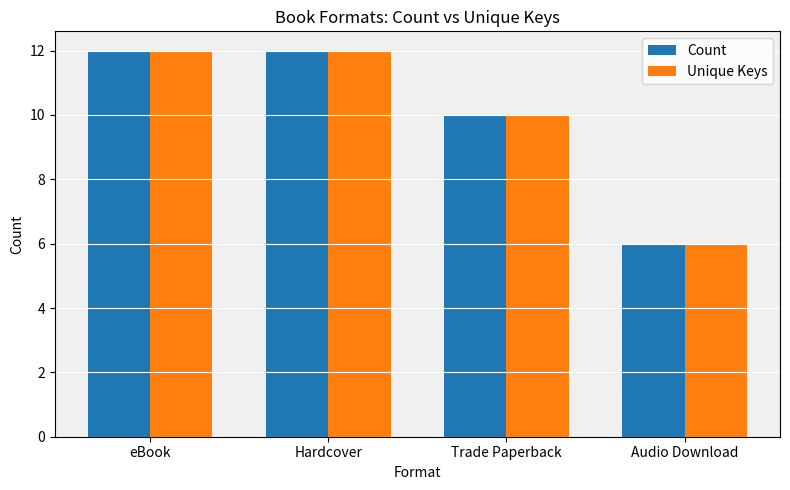

Reading right to left, list all the values displayed in this chart.

Count: 6	10	12	12
Unique Keys: 6	10	12	12